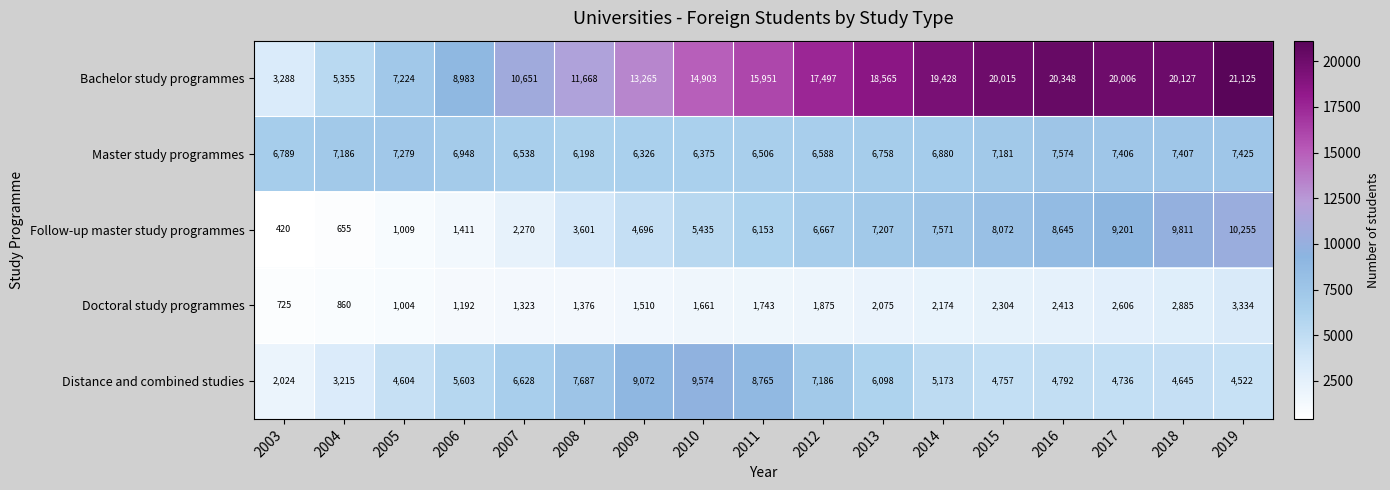

What is the spread (max minus min) of values at 2011?

14208